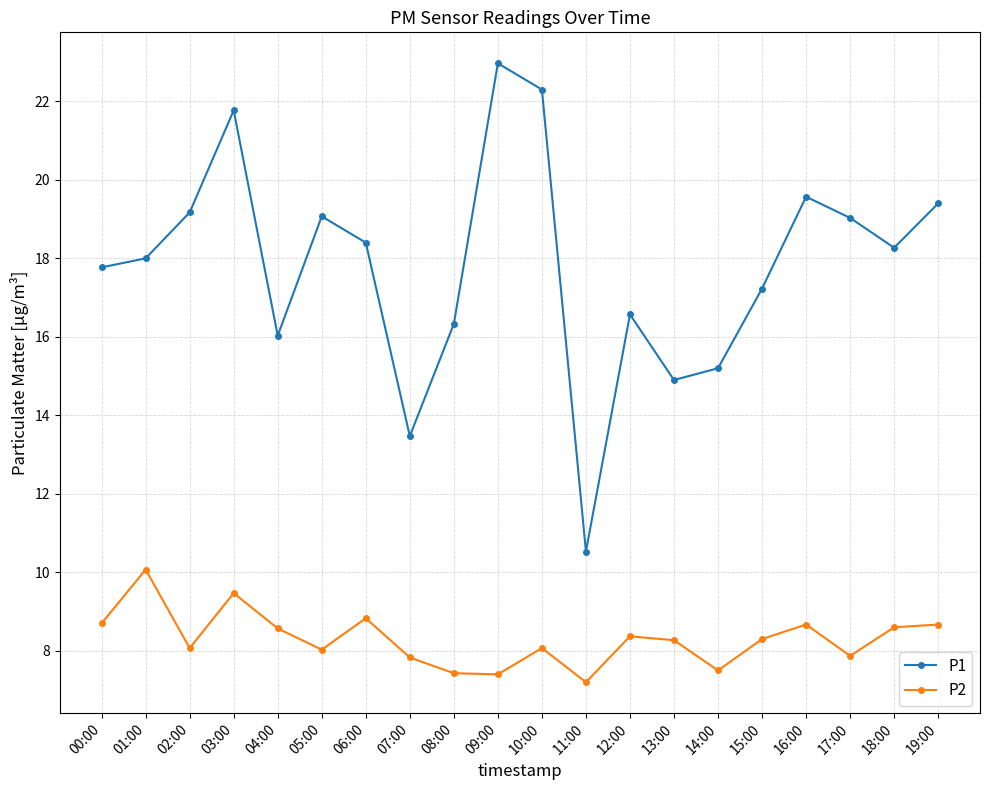

Read the P2 value at 03:00.

9.5